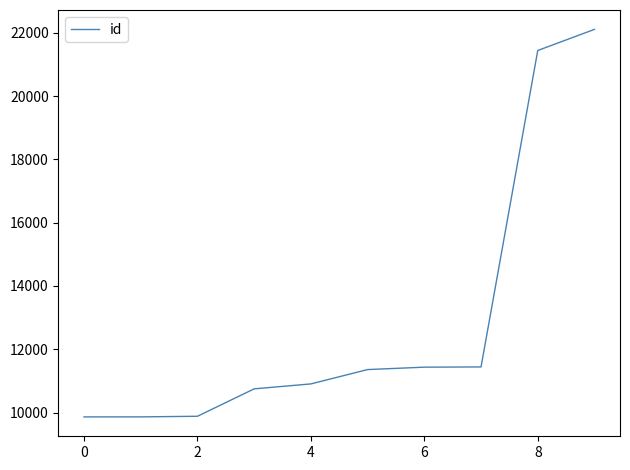

What is the smallest value displayed?

9865